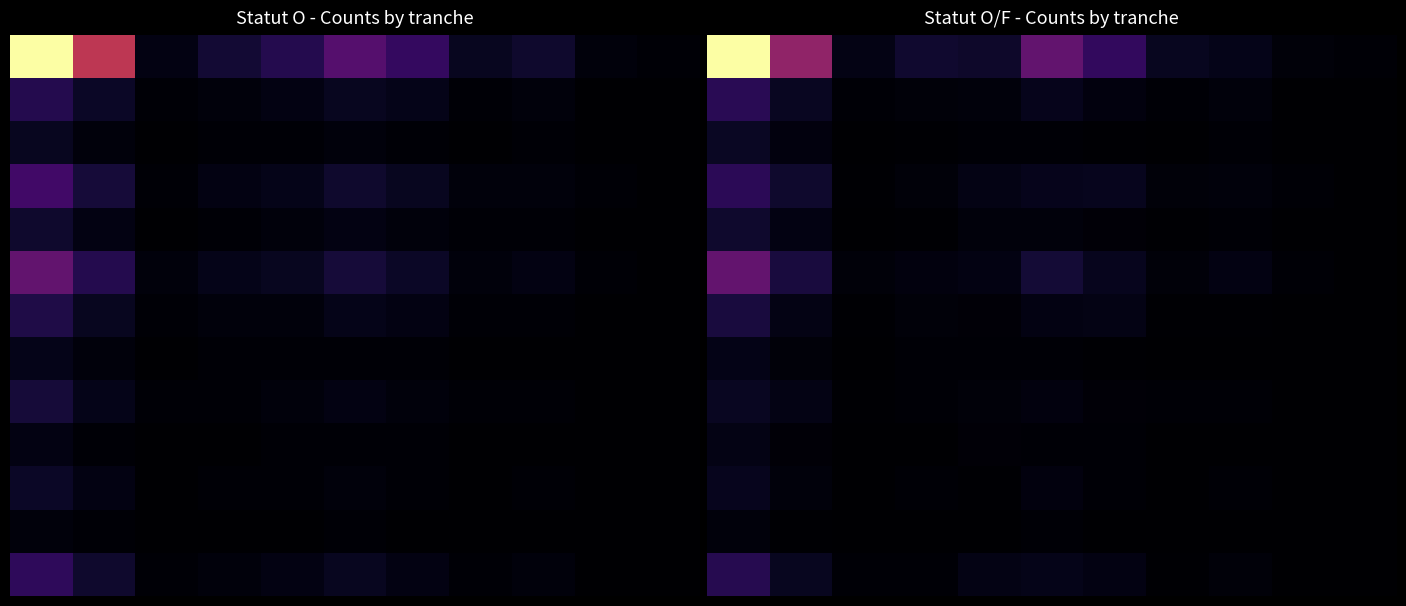

Between 4 and 10, which is larger?

4